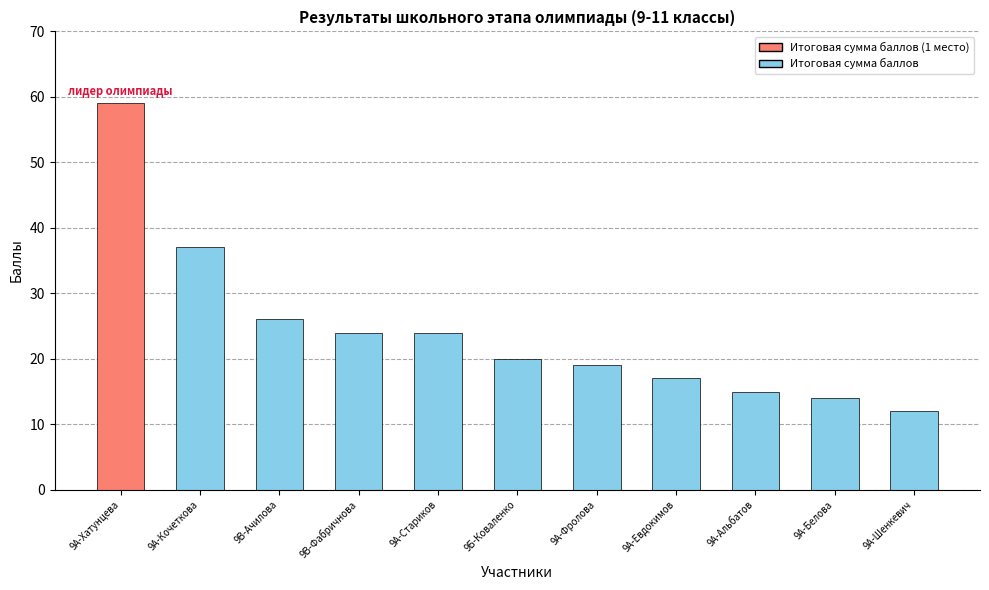

What is the minimum value shown in the chart?

12